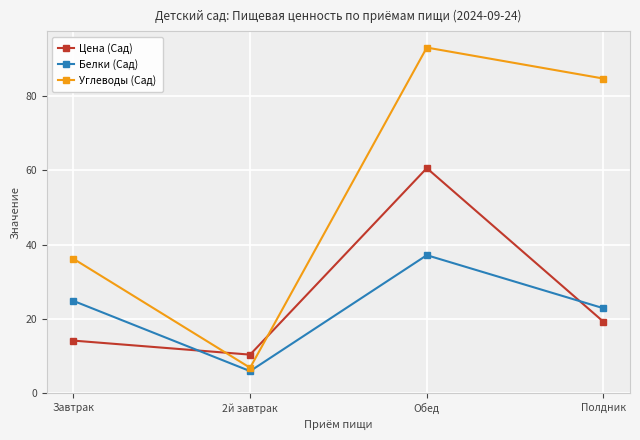

Where is Углеводы (Сад) nearest to the value 49?

Завтрак